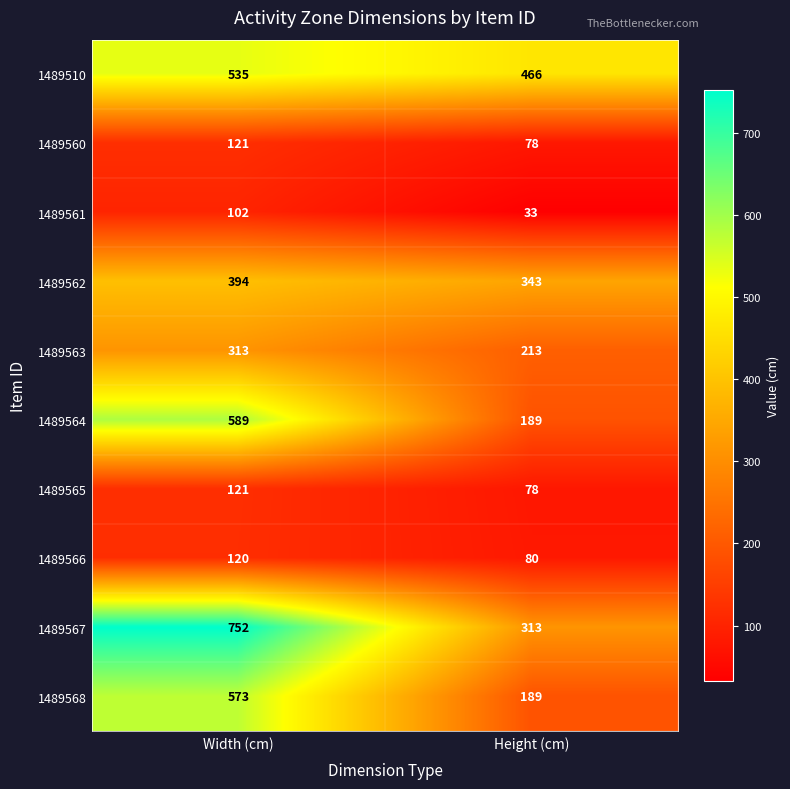

What is the total value across all series at Width (cm)?

3620